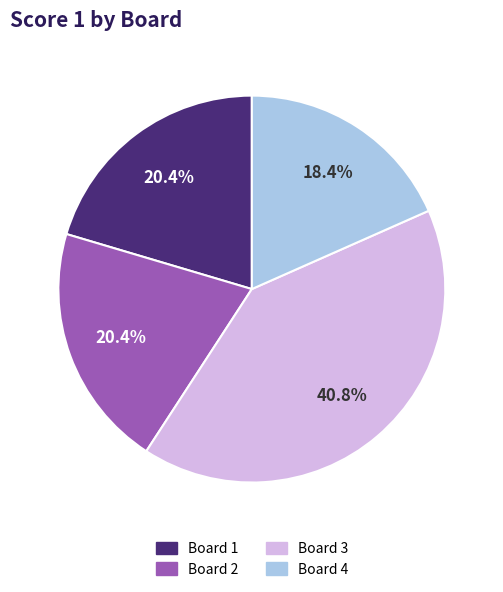

How many segments does this pie chart have?

4